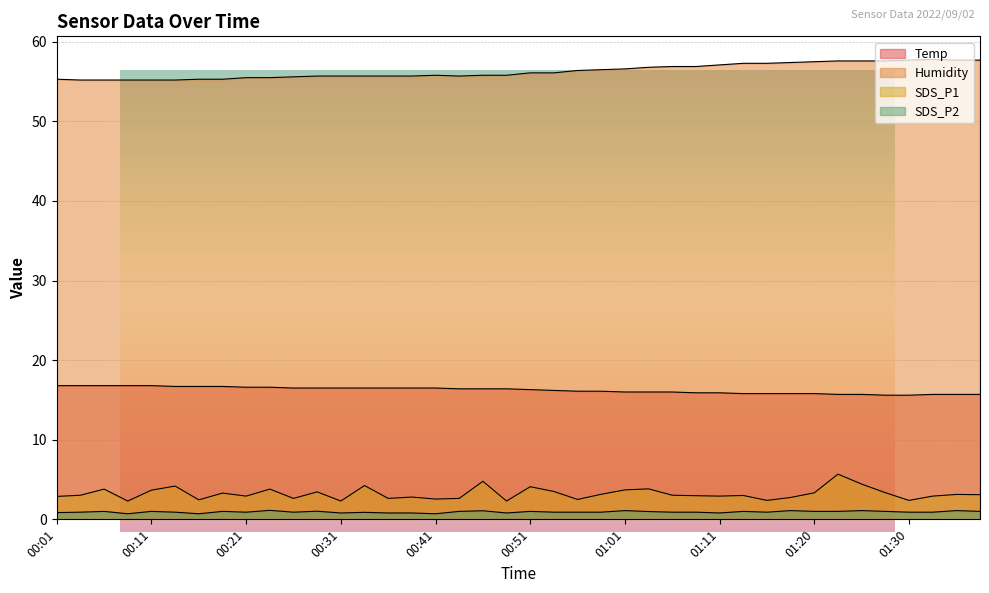

What is the label of the 25th point from the left?

01:01